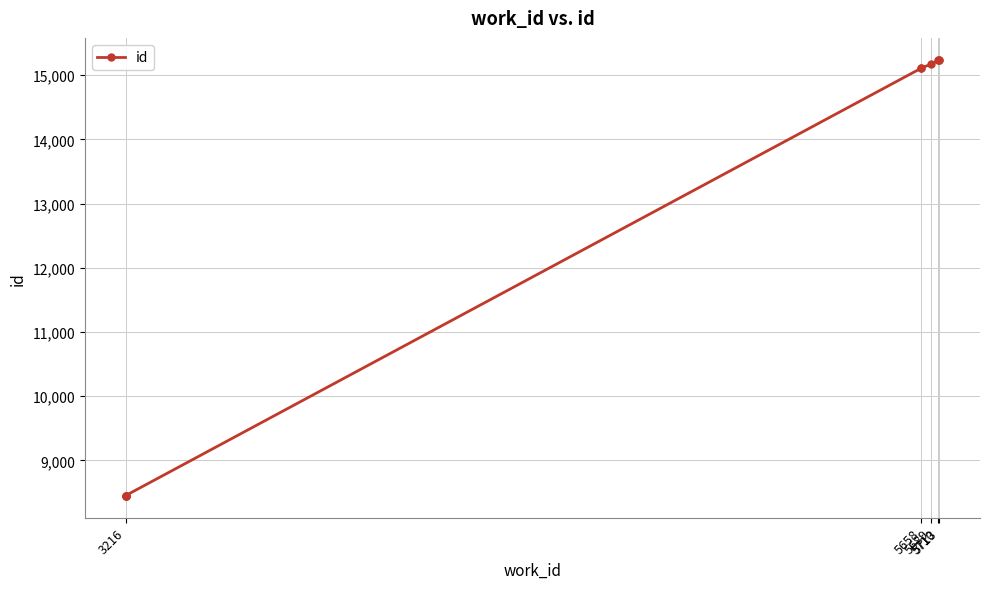

What is the change in value from 5713 to 5?

+8